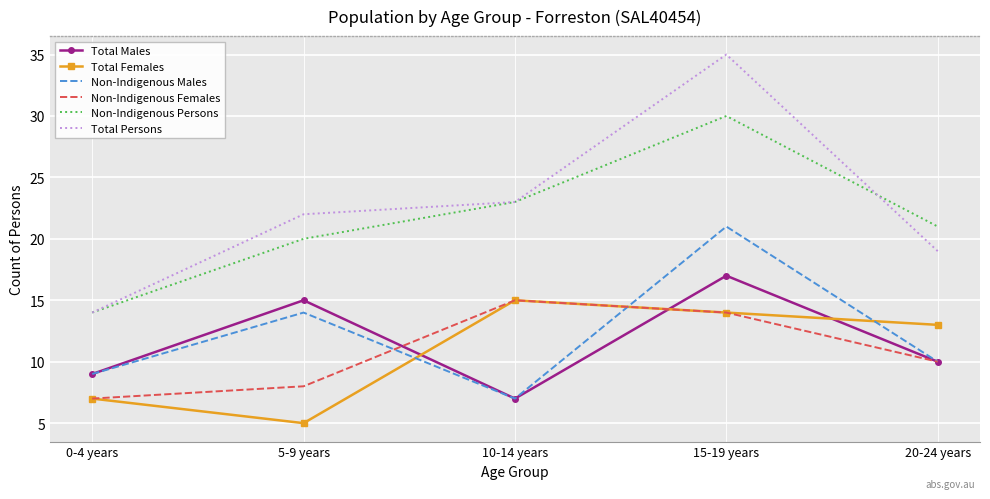

Reading right to left, extract all data points from this chart.

Total Males: 20-24 years=10	15-19 years=17	10-14 years=7	5-9 years=15	0-4 years=9
Total Females: 20-24 years=13	15-19 years=14	10-14 years=15	5-9 years=5	0-4 years=7
Non-Indigenous Males: 20-24 years=10	15-19 years=21	10-14 years=7	5-9 years=14	0-4 years=9
Non-Indigenous Females: 20-24 years=10	15-19 years=14	10-14 years=15	5-9 years=8	0-4 years=7
Non-Indigenous Persons: 20-24 years=21	15-19 years=30	10-14 years=23	5-9 years=20	0-4 years=14
Total Persons: 20-24 years=19	15-19 years=35	10-14 years=23	5-9 years=22	0-4 years=14